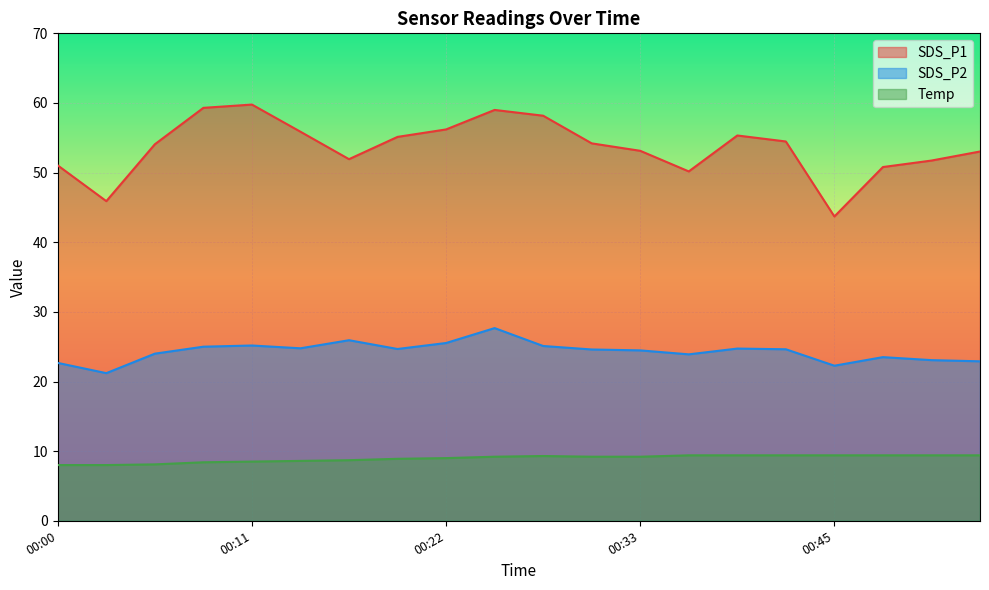

What is the value of the SDS_P1 point at the 15th from the left?

55.3